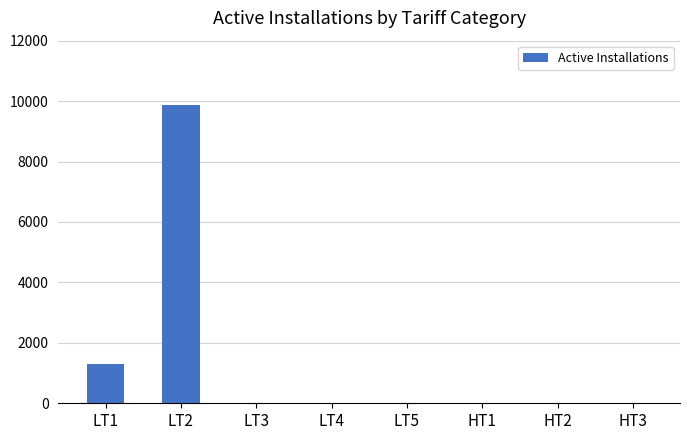

Reading left to right, transcribe all the data shown in this chart.

1301	9856	0	0	0	0	0	0